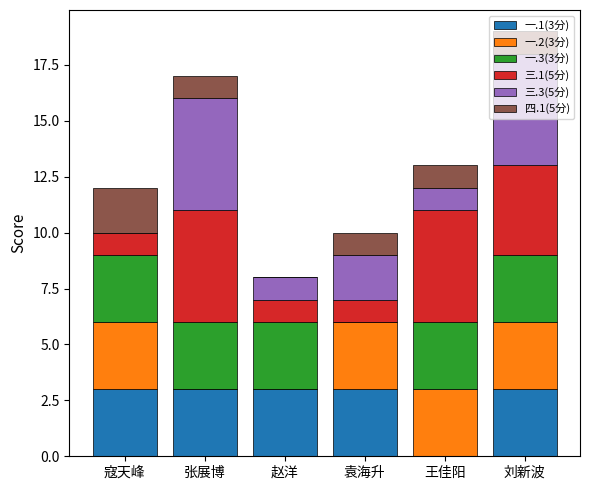

Are the bars horizontal?

No